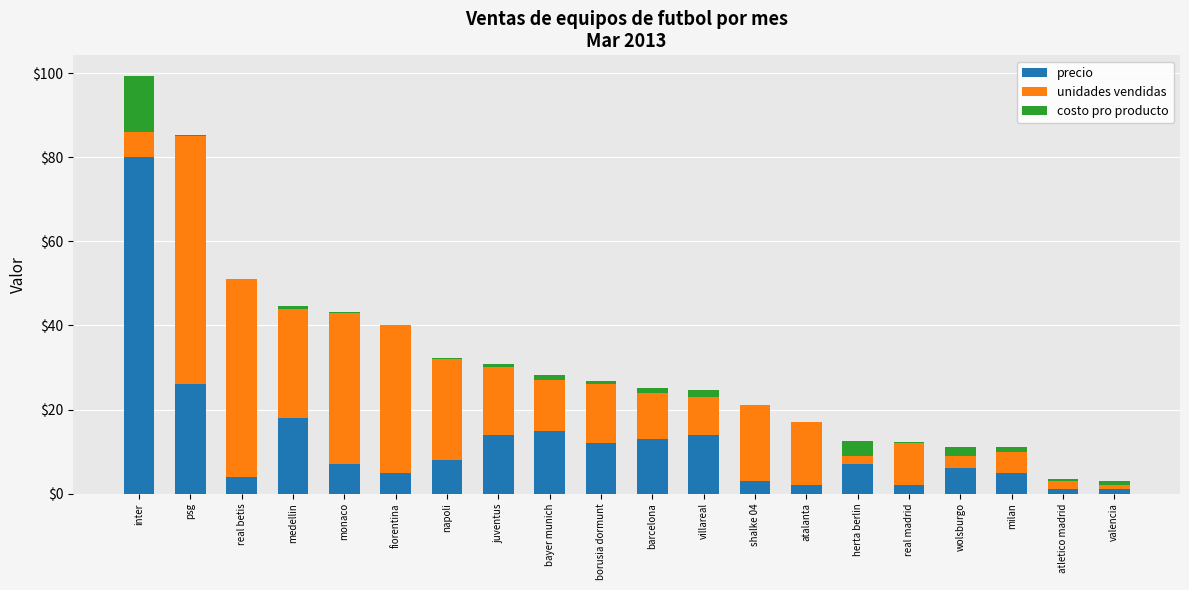

What is the maximum value for precio?

80.0